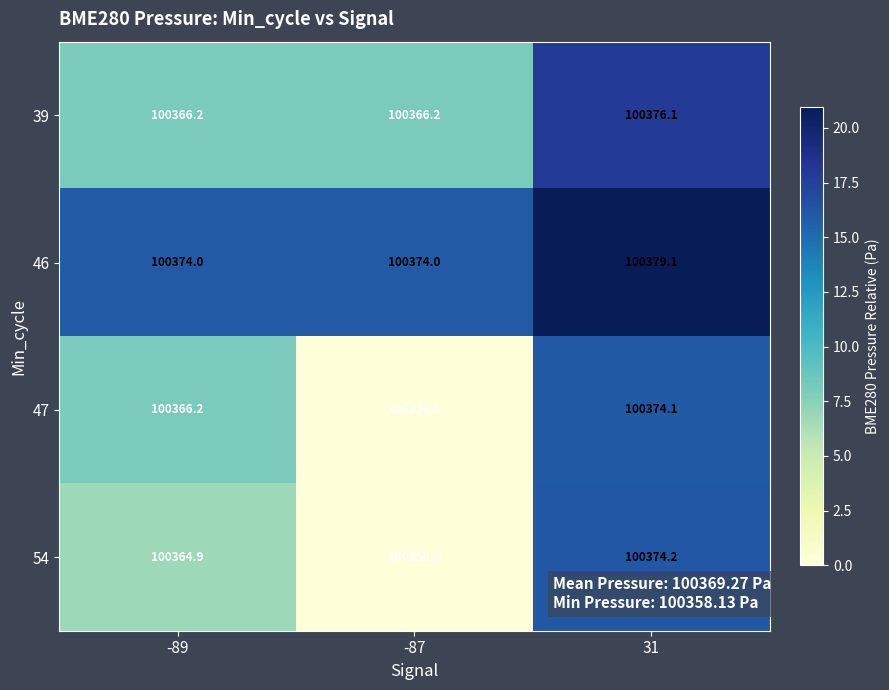

The 39 series shows 100376.1 at 31. True or false?

True